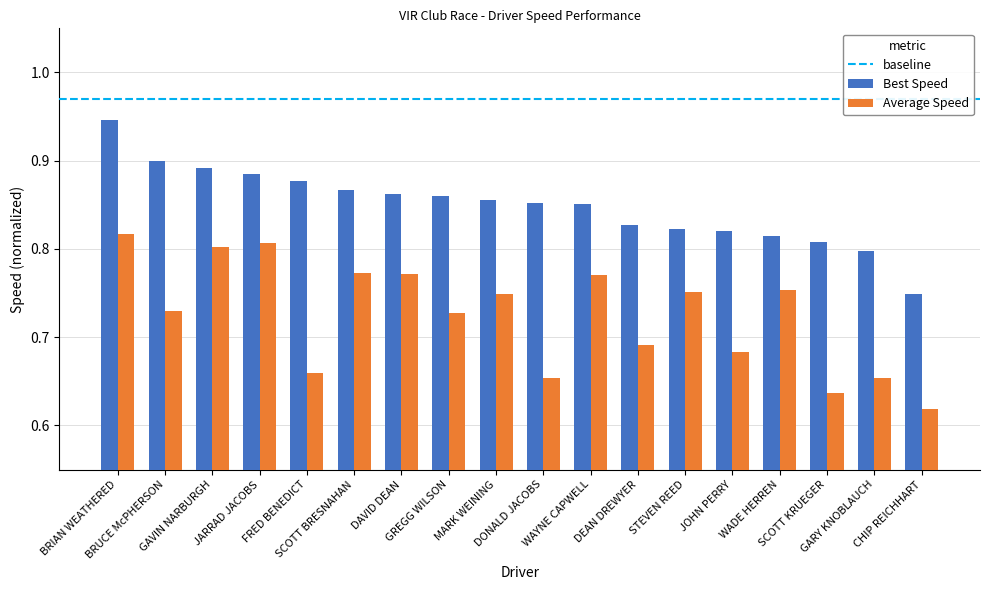

Which series has the largest total across all categories?

Best Speed